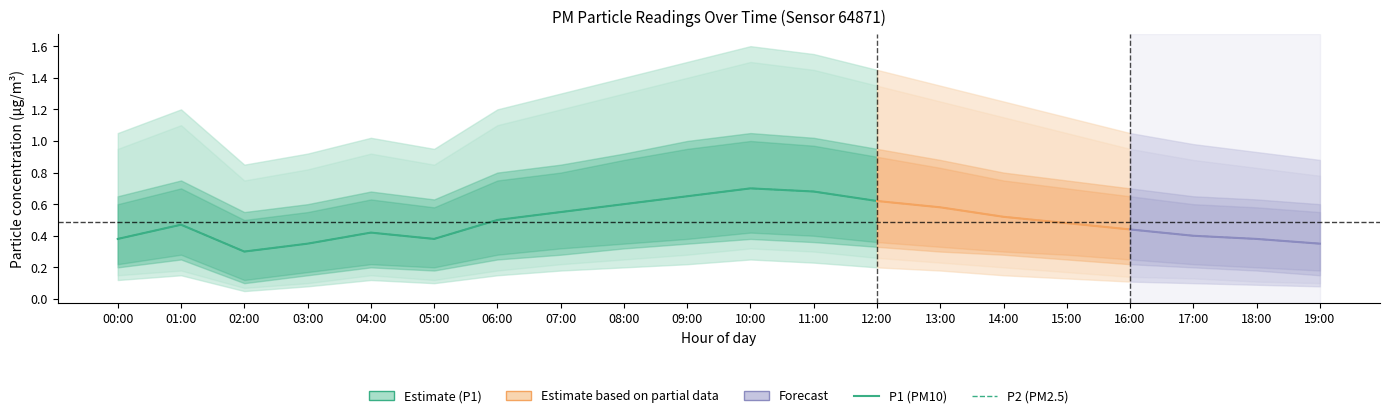

Is the value of P2 (PM2.5) at 00:00 greater than the value of P1 (PM10) at 01:00?

No